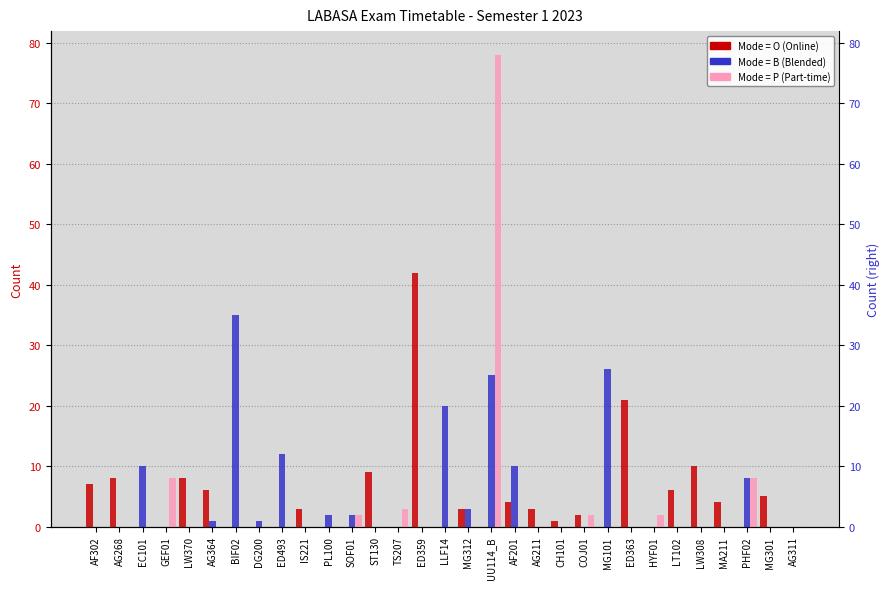

What is the label of the 3rd bar from the right?

PHF02